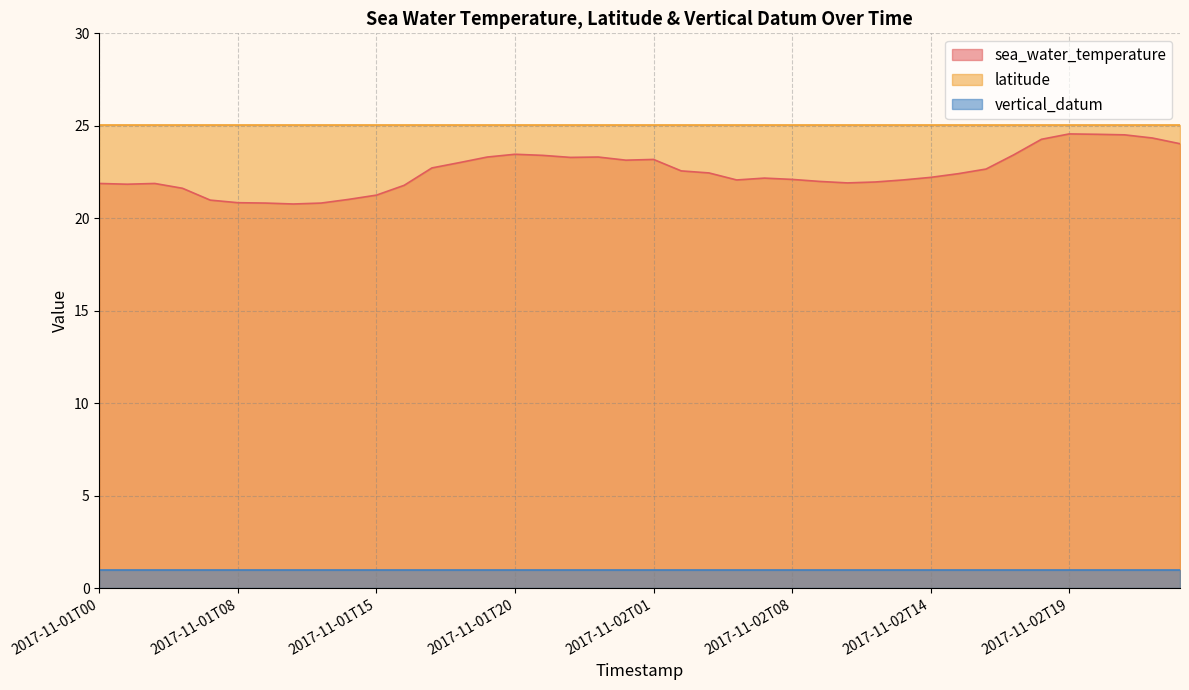

How many lines are shown in the chart?

3